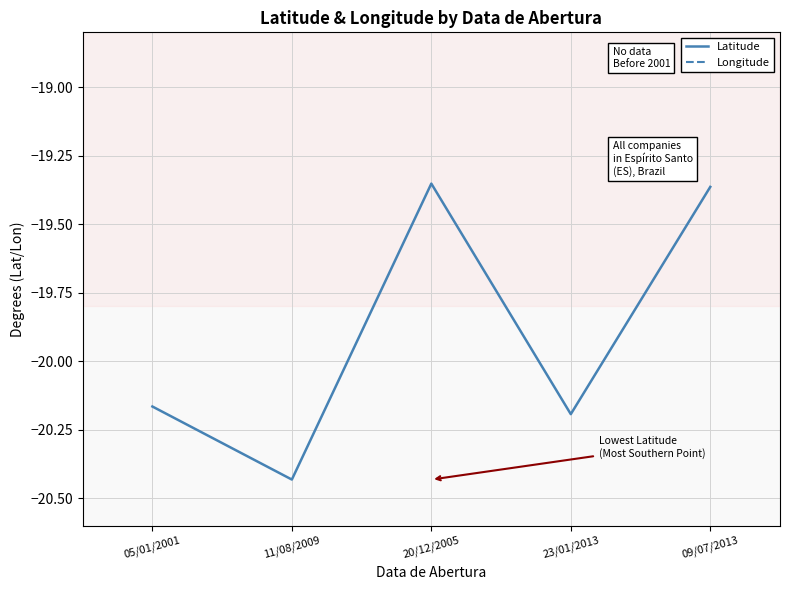

How many lines are shown in the chart?

2